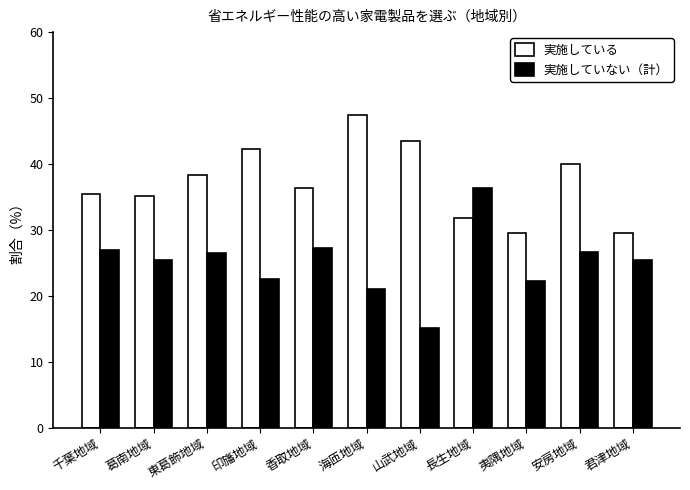

How many bars are there in total?

22